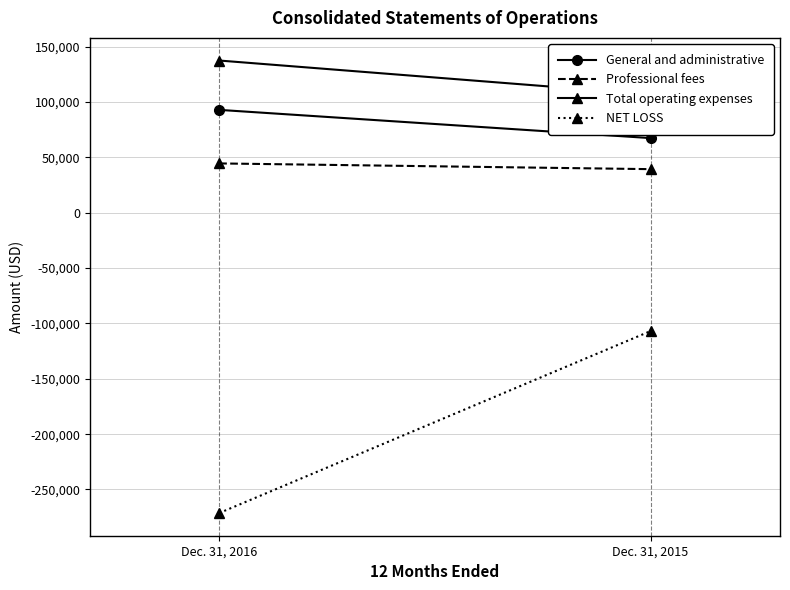

List the series in order of their peak value, highest first.

Total operating expenses, General and administrative, Professional fees, NET LOSS